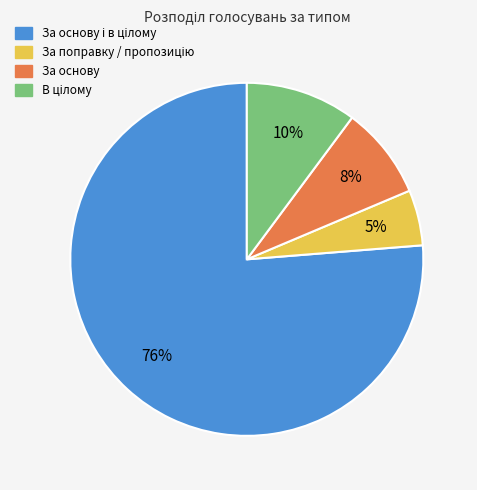

To the nearest percent, what is the average slice percentage?

25%